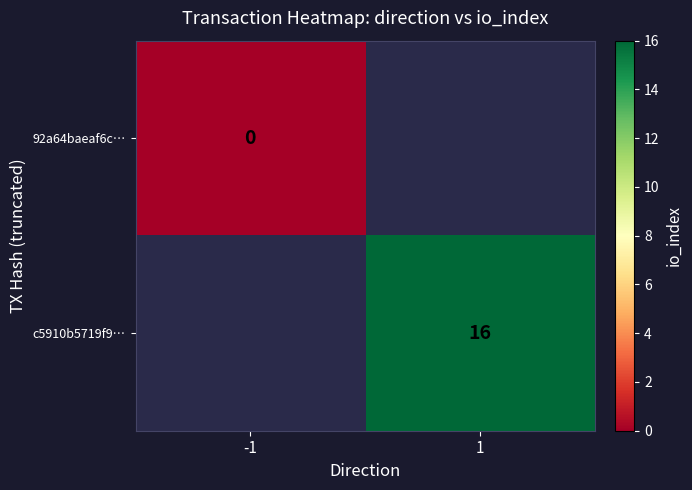

True or false: c5910b5719f9… has a value of 22 at 1.

False